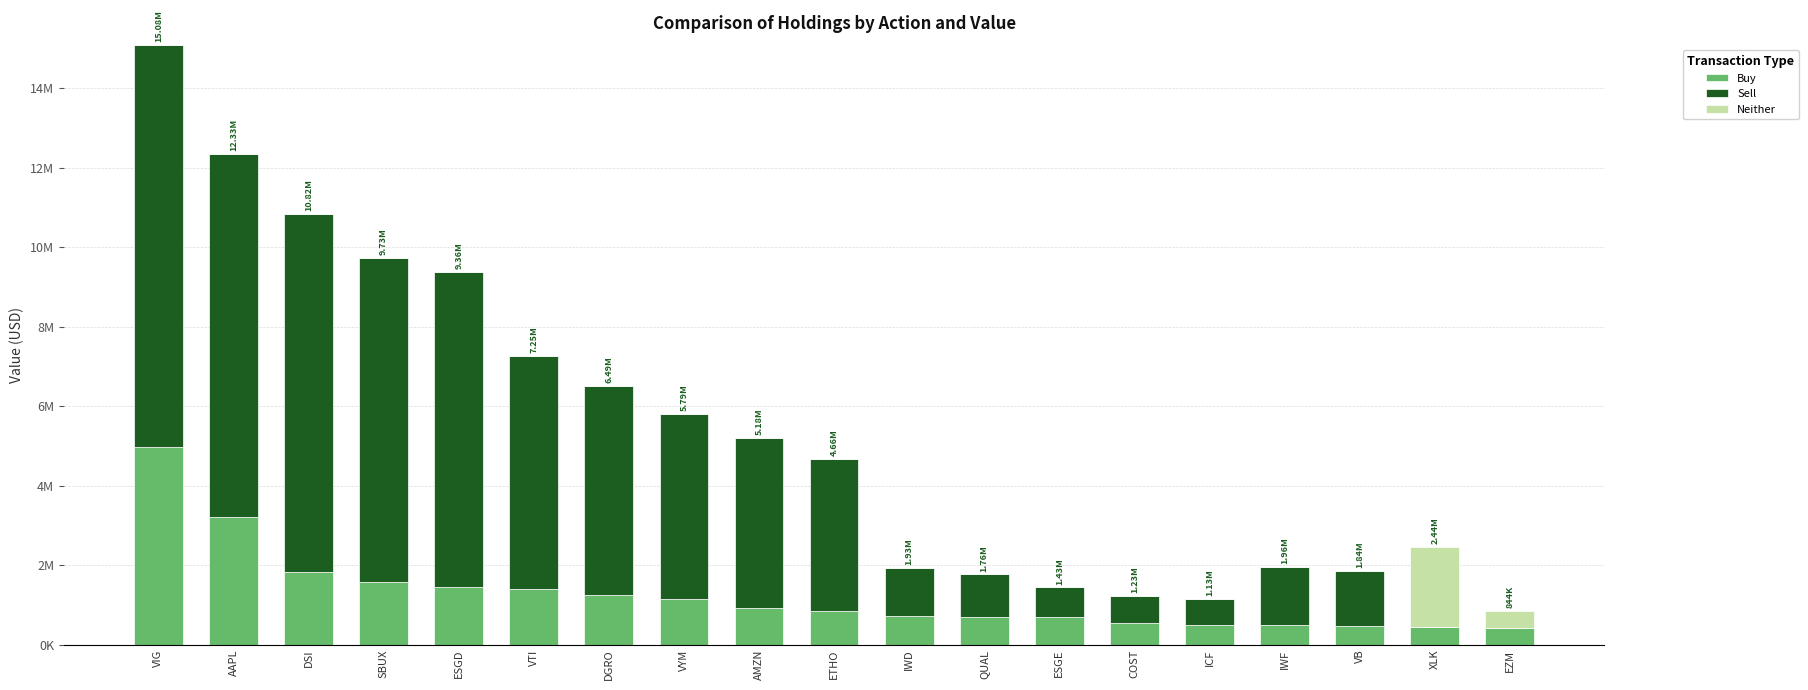

What is the sum of all Buy values?

23488000